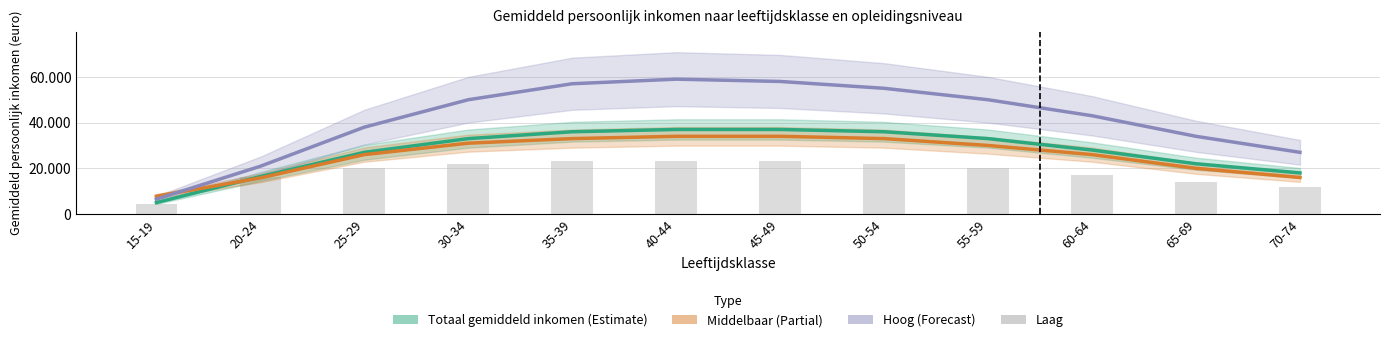

What is the spread (max minus min) of values at 70-74?

15000